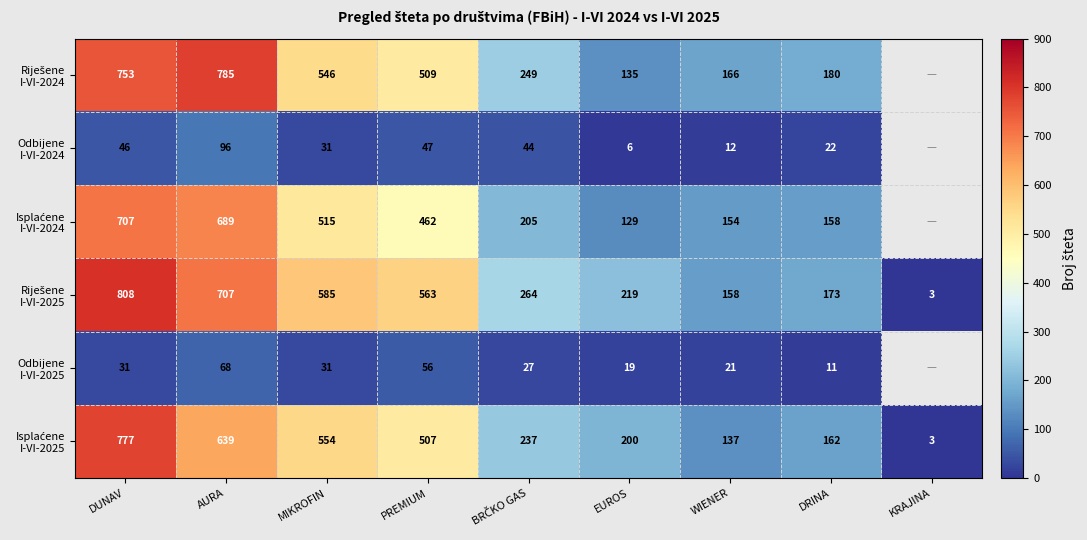

How many categories are shown in the chart?

9